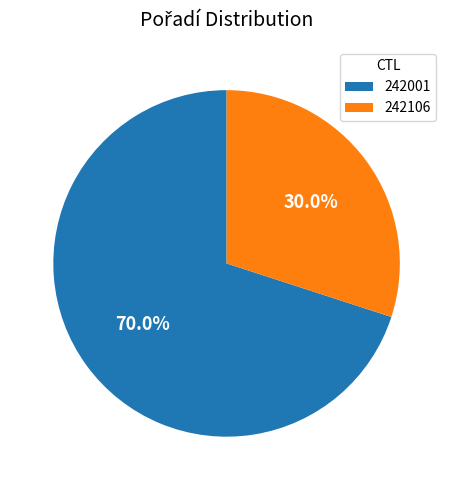

Is it true that 242001 is 62% of the pie?

False